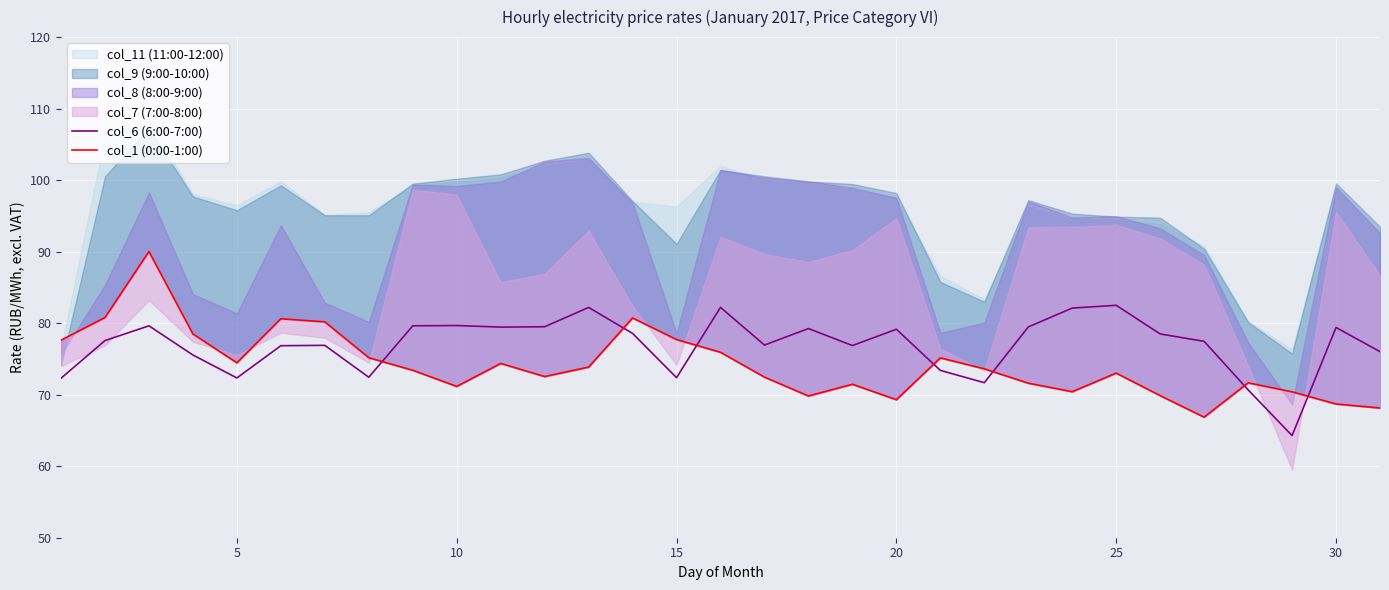

What is the minimum value for col_6 (6:00-7:00)?

64.3